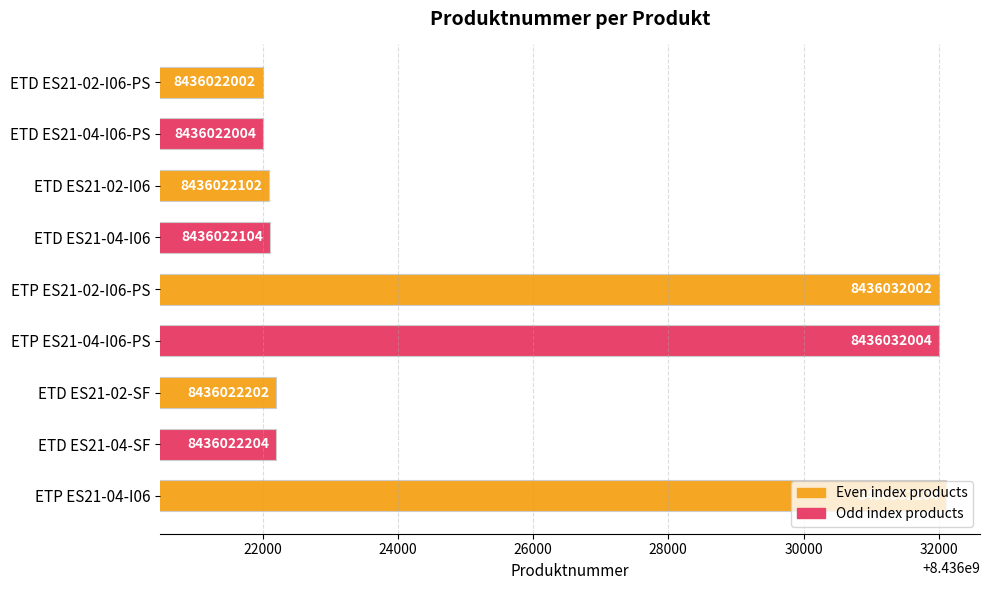

List the labels in order of value, largest first.

ETP ES21-04-I06, ETP ES21-04-I06-PS, ETP ES21-02-I06-PS, ETD ES21-04-SF, ETD ES21-02-SF, ETD ES21-04-I06, ETD ES21-02-I06, ETD ES21-04-I06-PS, ETD ES21-02-I06-PS